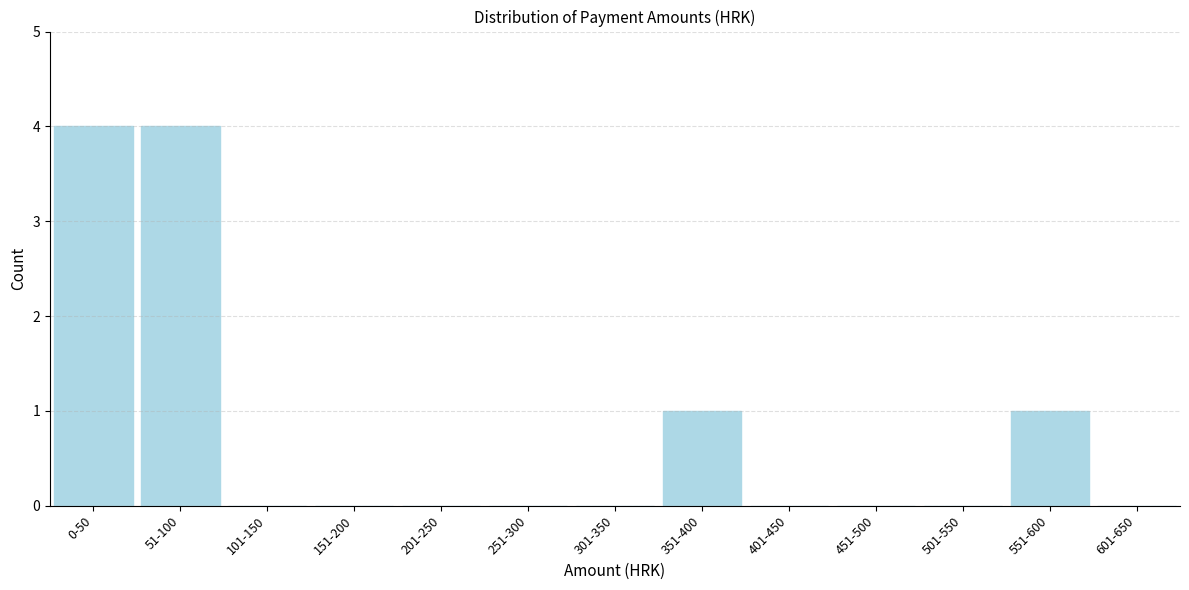

Reading left to right, extract all data points from this chart.

0-50=4	51-100=4	101-150=0	151-200=0	201-250=0	251-300=0	301-350=0	351-400=1	401-450=0	451-500=0	501-550=0	551-600=1	601-650=0